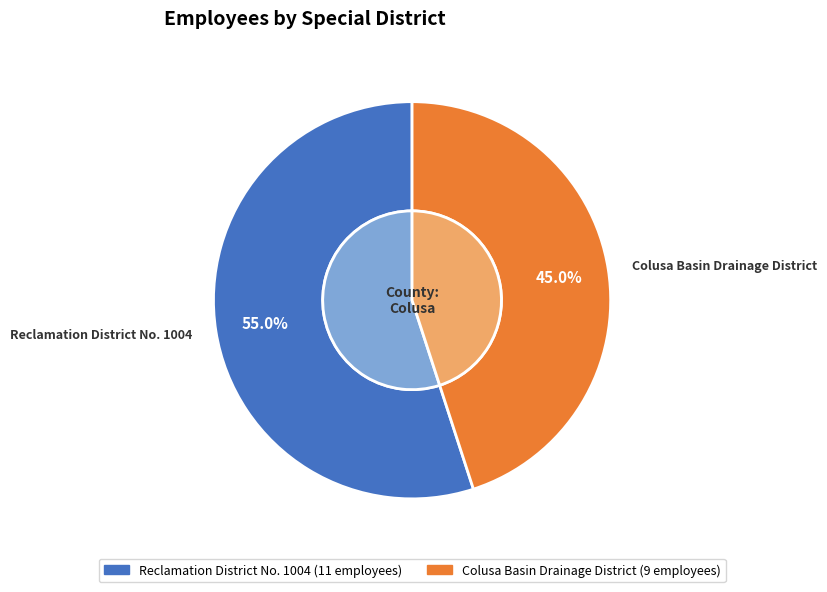

What percentage is the Colusa Basin Drainage District slice, to the nearest percent?

45%